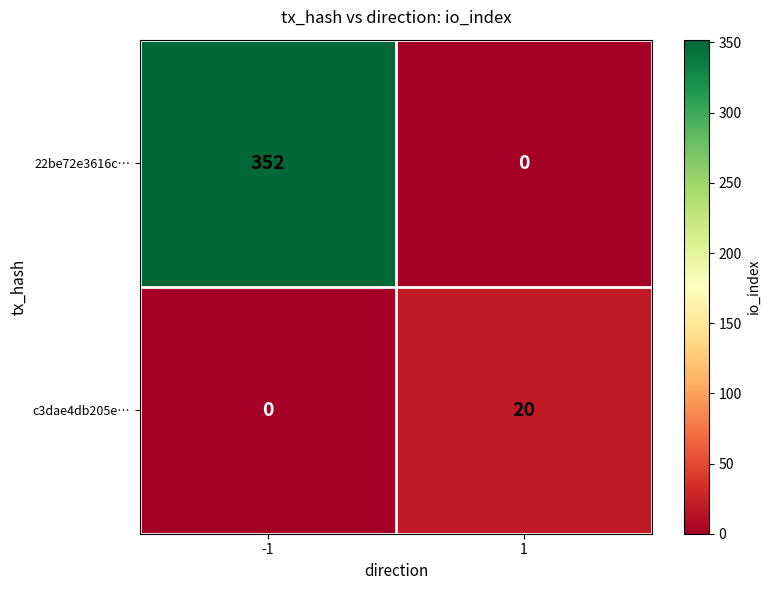

What is the sum of the 22be72e3616c… values at 1 and -1?

352